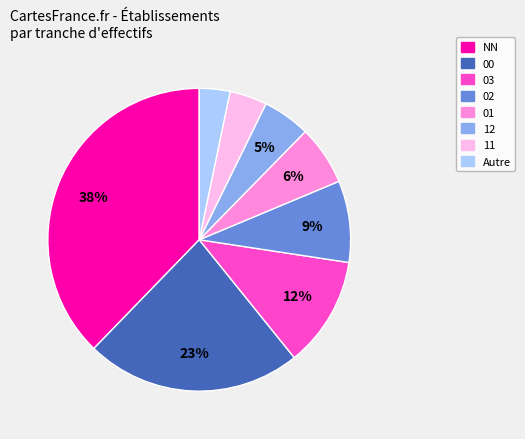

To the nearest percent, what is the average slice percentage?

12%